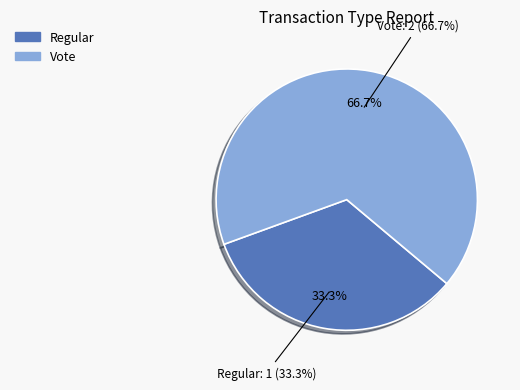

What is the smallest slice in the pie chart?

Regular